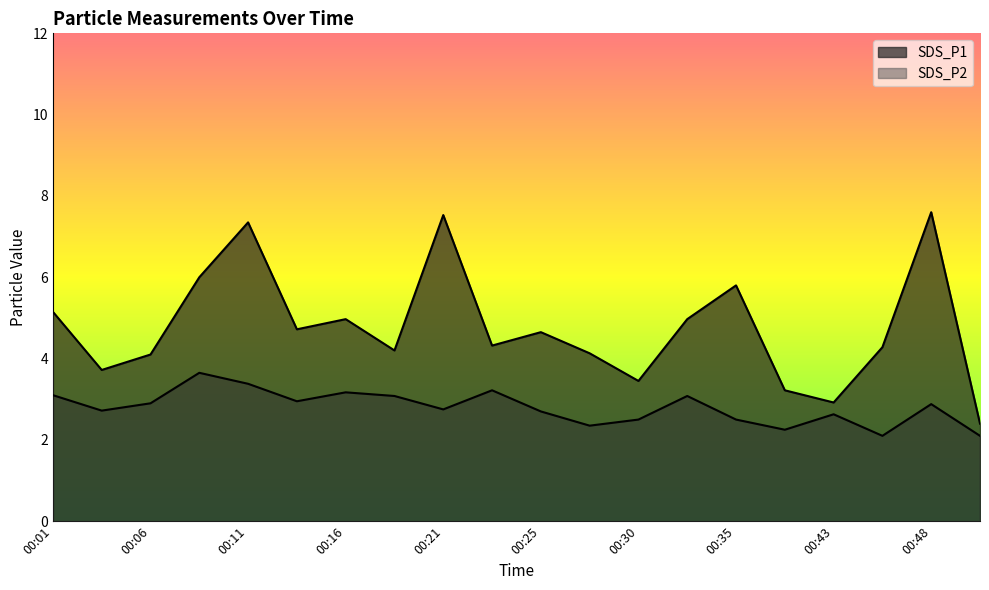

Between 00:25 and 00:30, which series saw the biggest shift?

SDS_P1